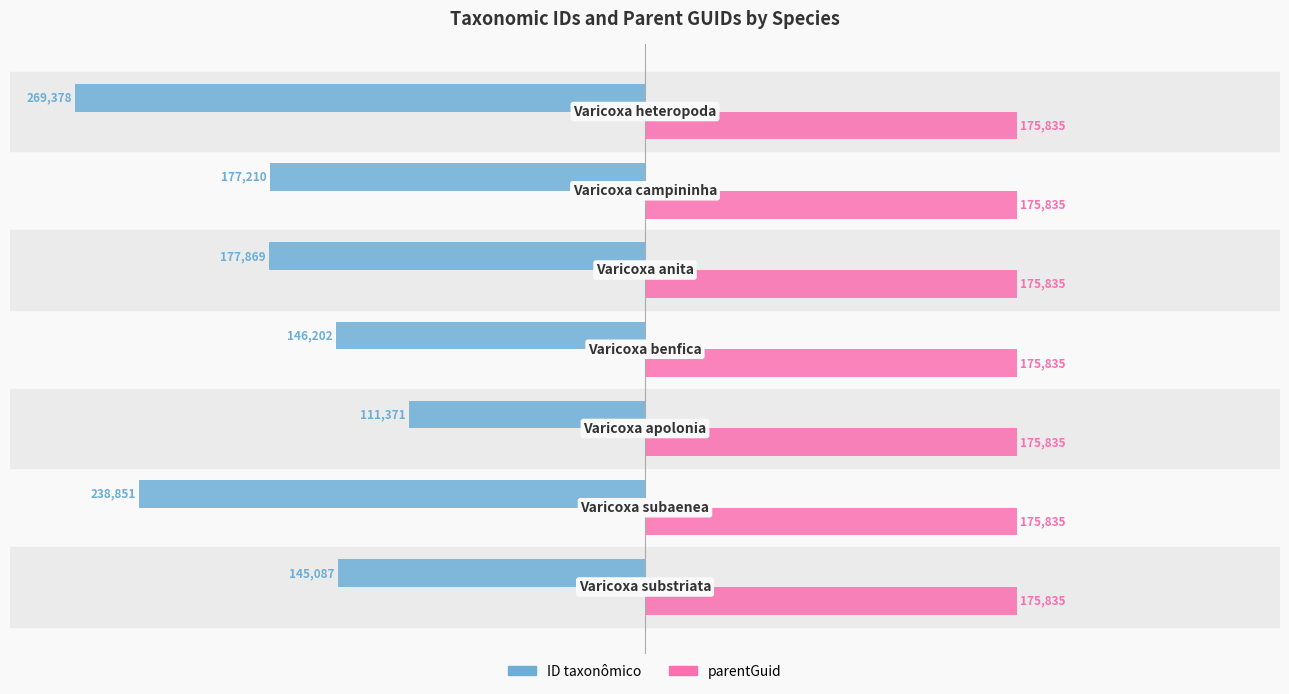

Which series has the widest spread of values?

ID taxonômico